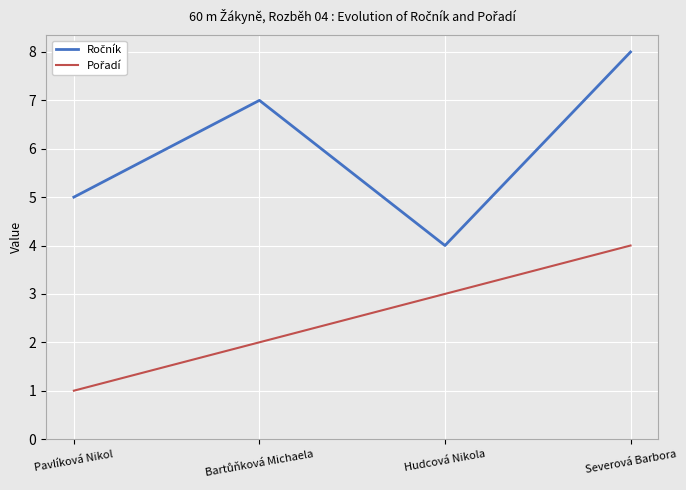

What is the spread (max minus min) of values at Pavlíková Nikol?

4